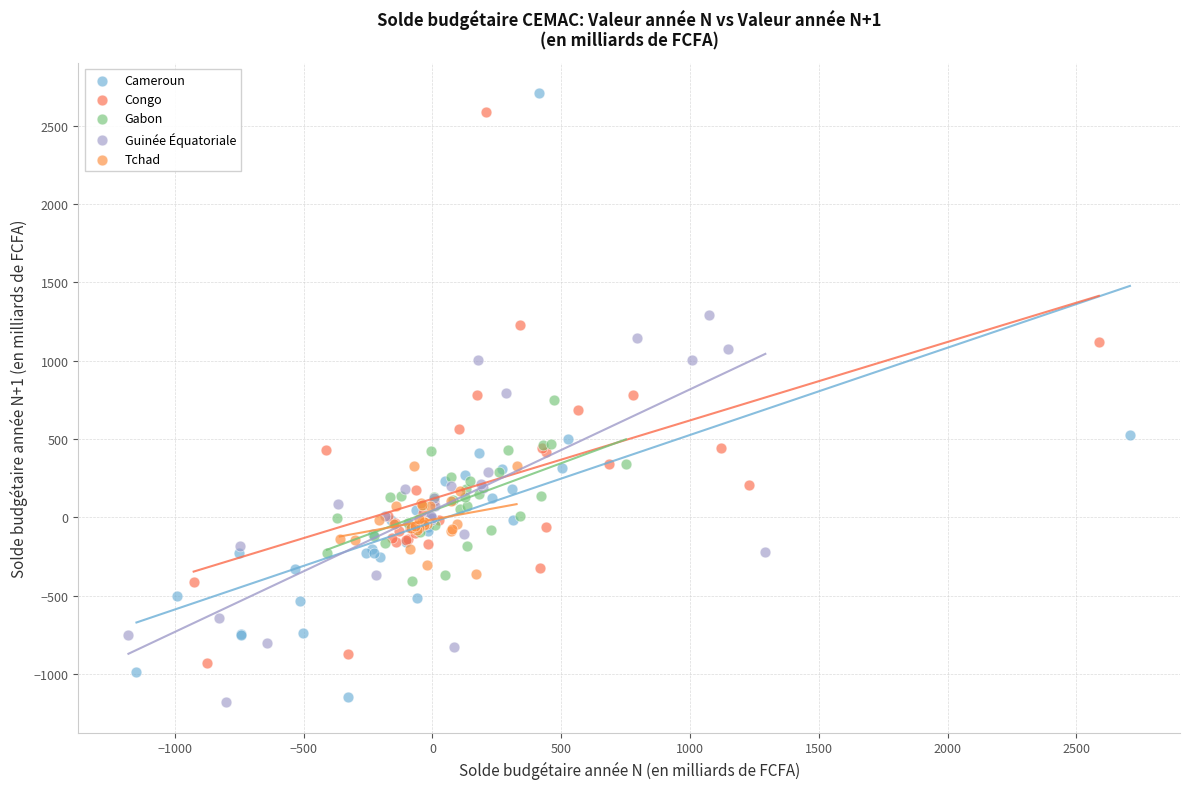

Which series has the widest spread of Y values?

Cameroun